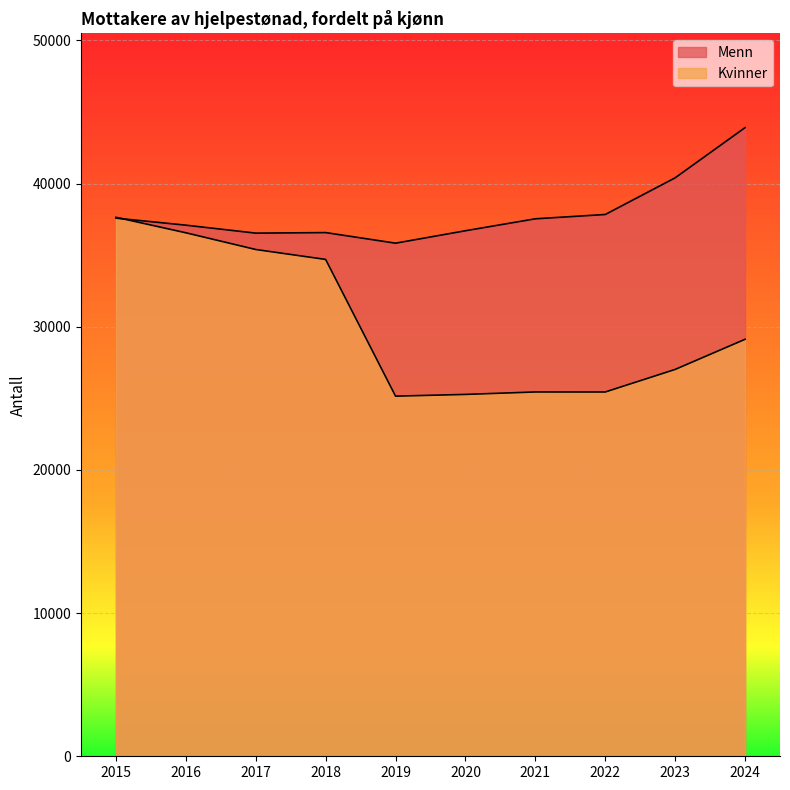

Is it true that Menn equals 36534 at 2017?

True